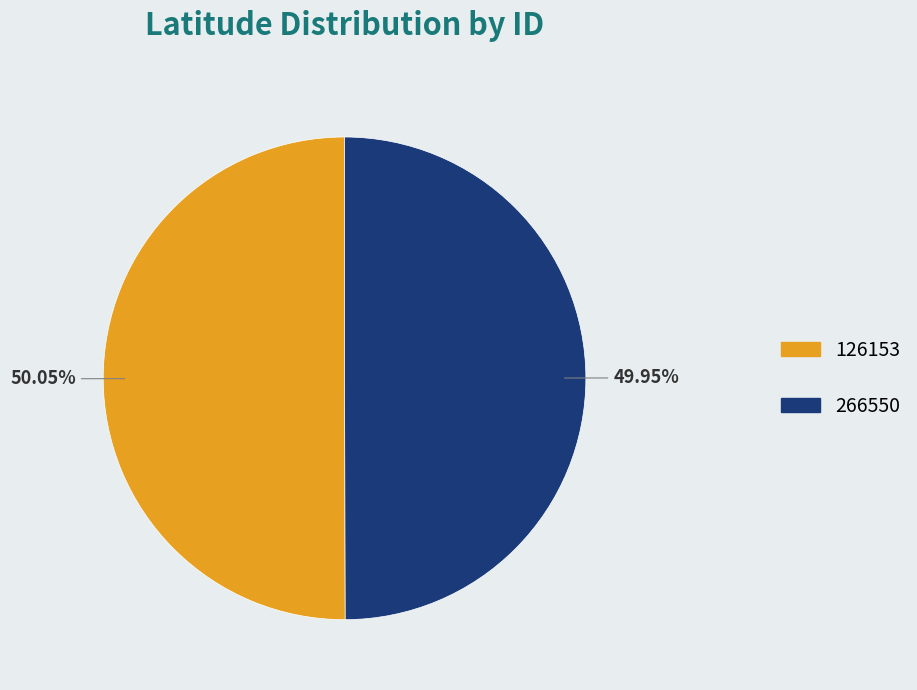

Approximately how many times larger is the value at 266550 compared to 126153?

1.0